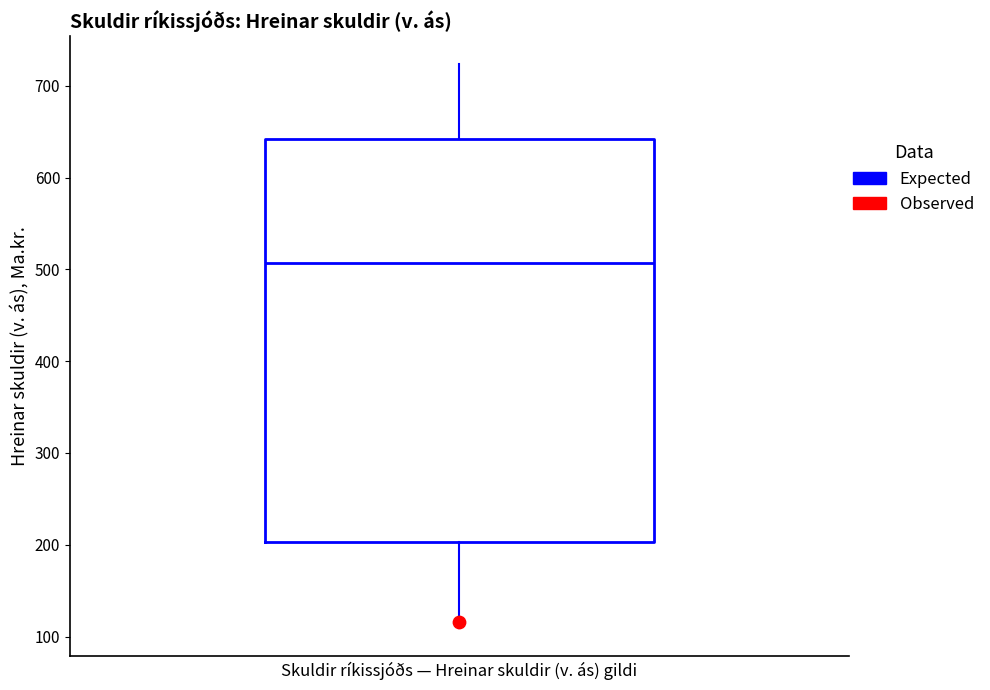

Where is the upper edge of the box on the y-axis? The values are not printed on the chart, so give them approximately, as read against the axis.

640